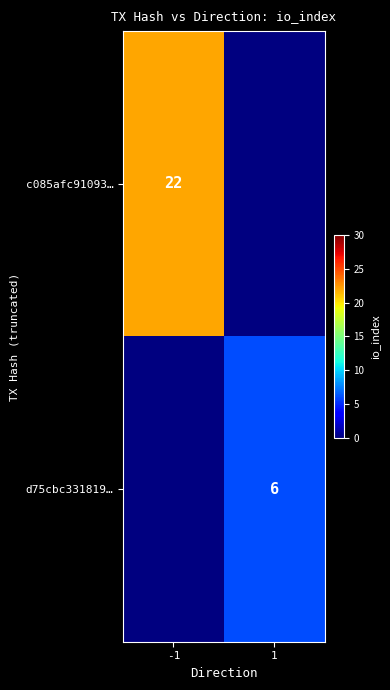

The value of d75cbc331819… at 1 is 6. True or false?

True